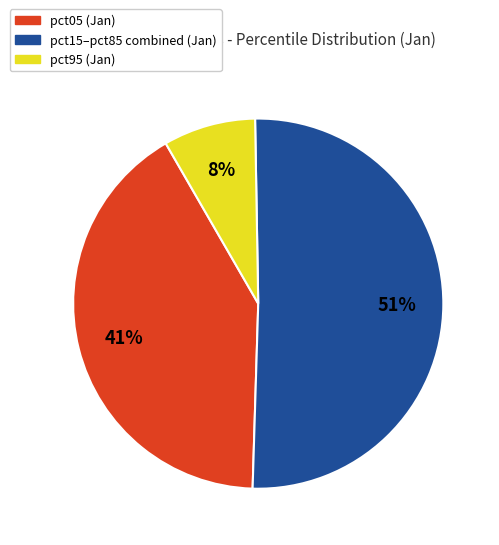

To the nearest percent, what is the average slice percentage?

33%